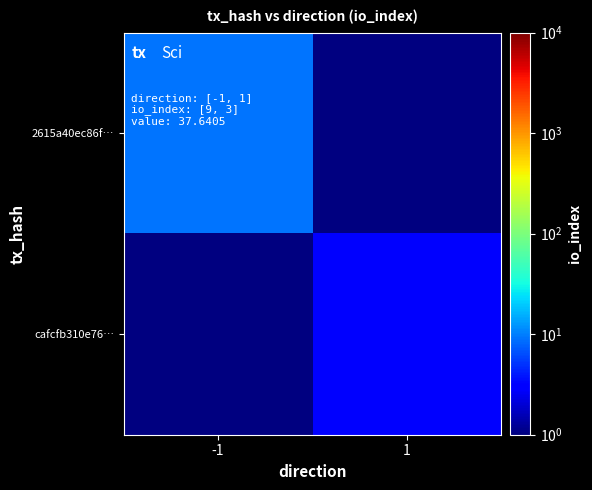

How many categories are shown in the chart?

2